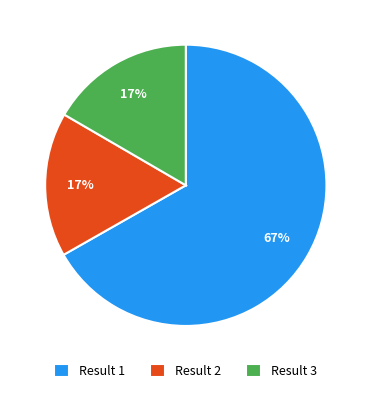

True or false: Result 3 accounts for 3% of the total.

False